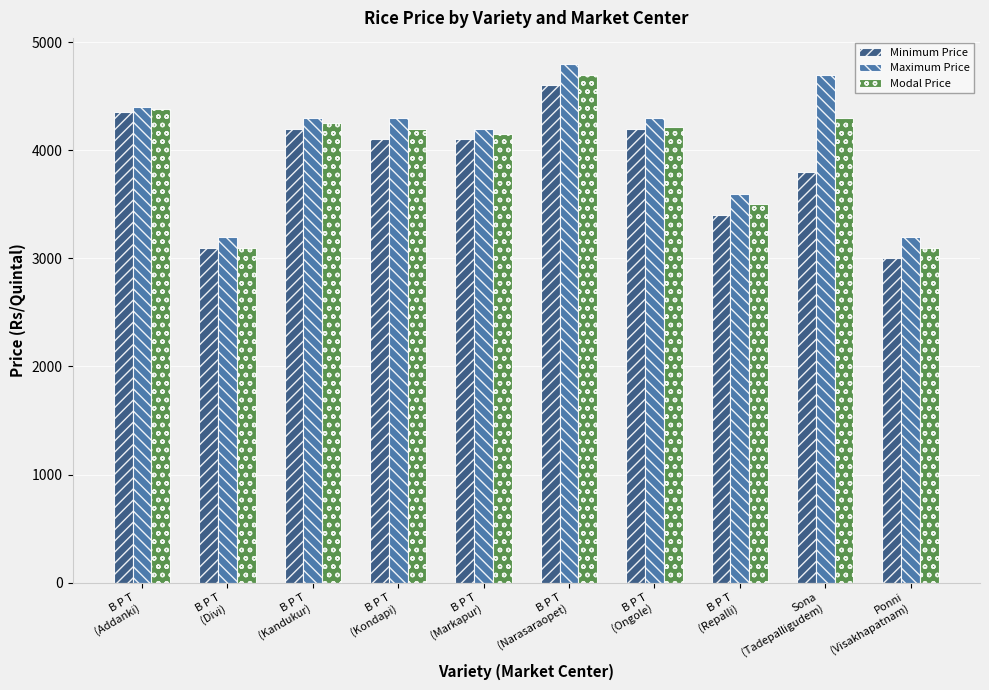

What is the highest value of the Modal Price series?

4700